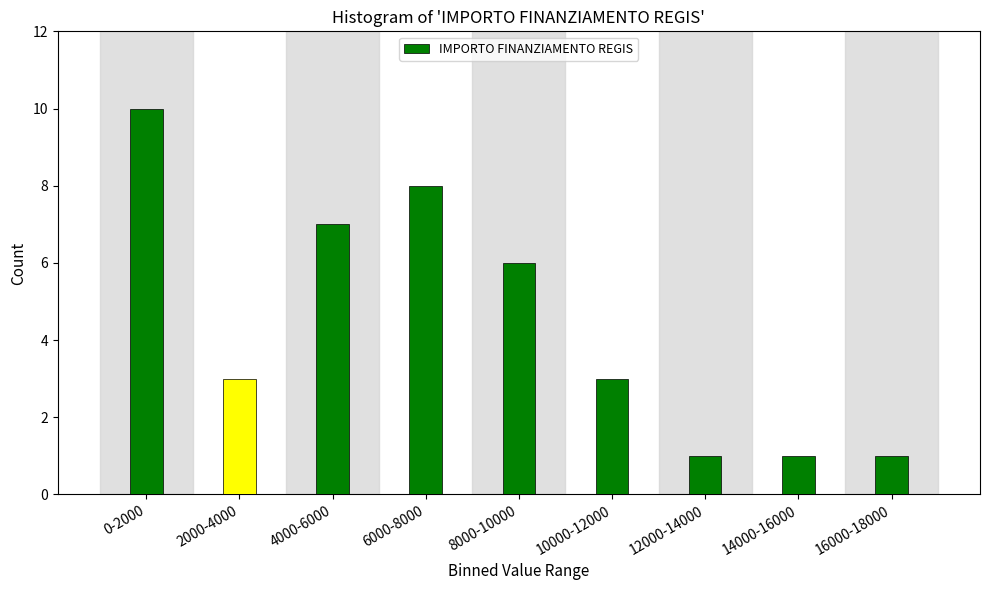

Reading left to right, extract all data points from this chart.

0-2000=10	2000-4000=3	4000-6000=7	6000-8000=8	8000-10000=6	10000-12000=3	12000-14000=1	14000-16000=1	16000-18000=1